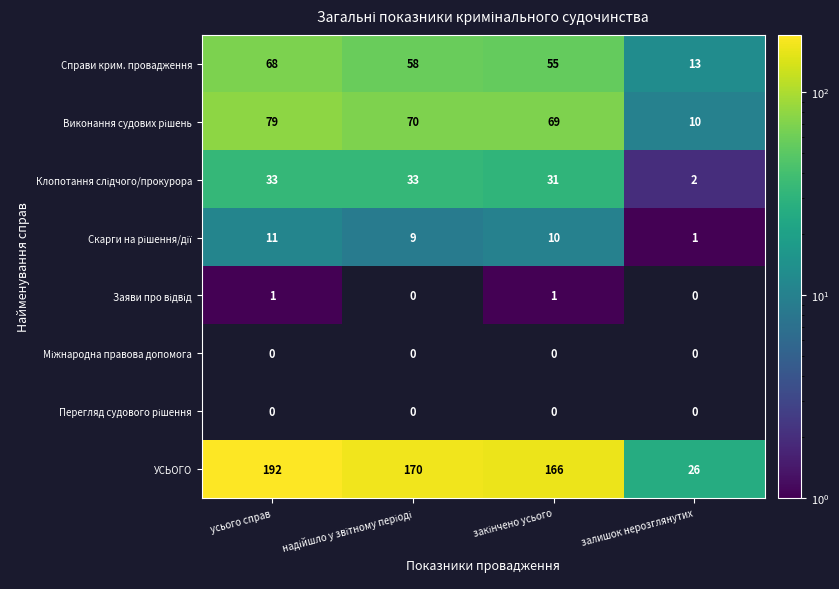

At which label does УСЬОГО reach its minimum?

залишок нерозглянутих